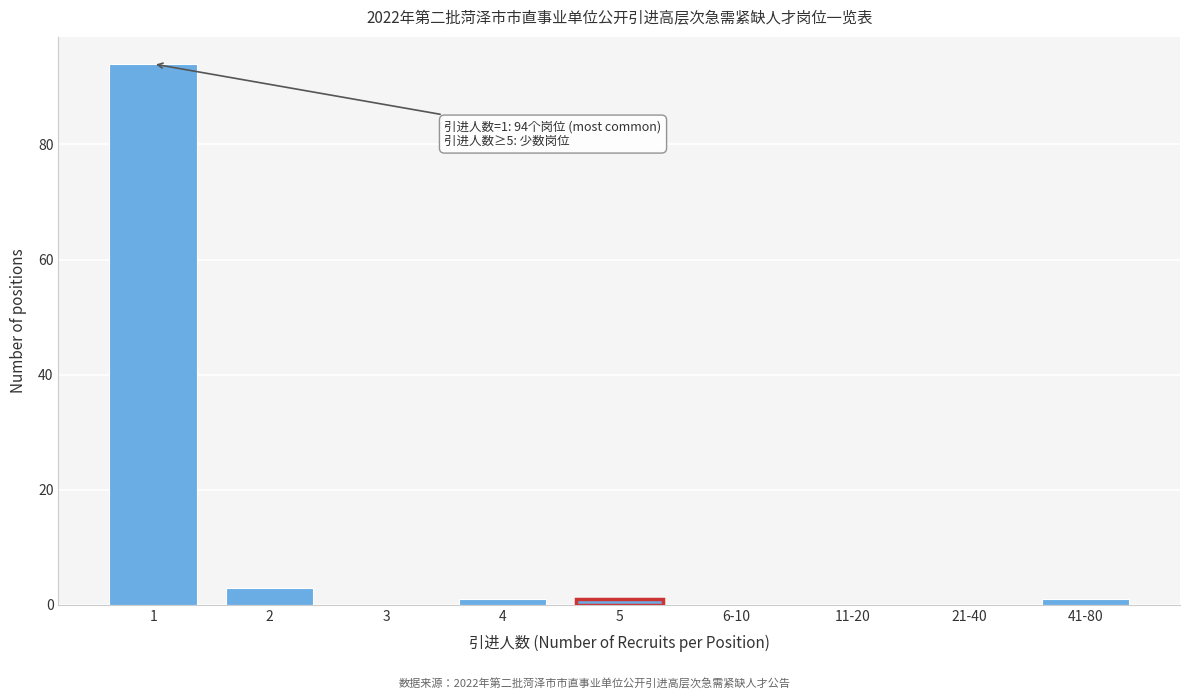

Reading right to left, list all the values displayed in this chart.

41-80=1	21-40=0	11-20=0	6-10=0	5=1	4=1	3=0	2=3	1=94